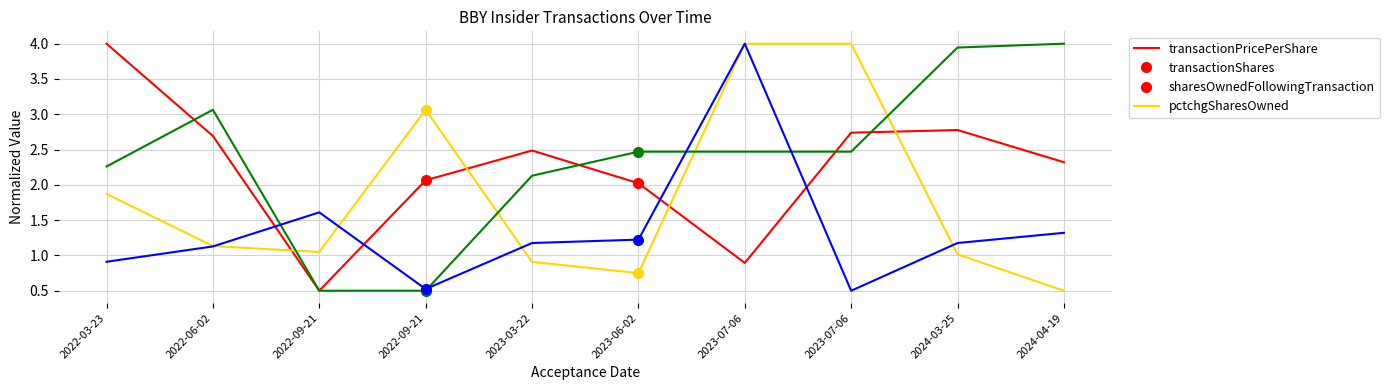

Is this an area chart (filled region under the line)?

No